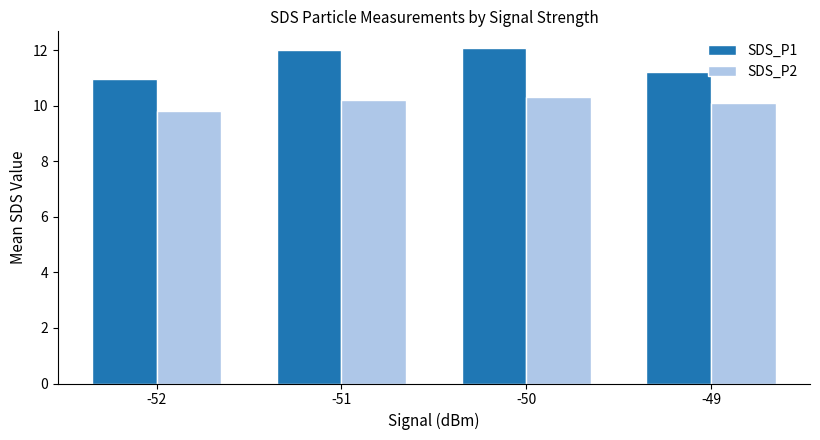

Which series has the largest total across all categories?

SDS_P1